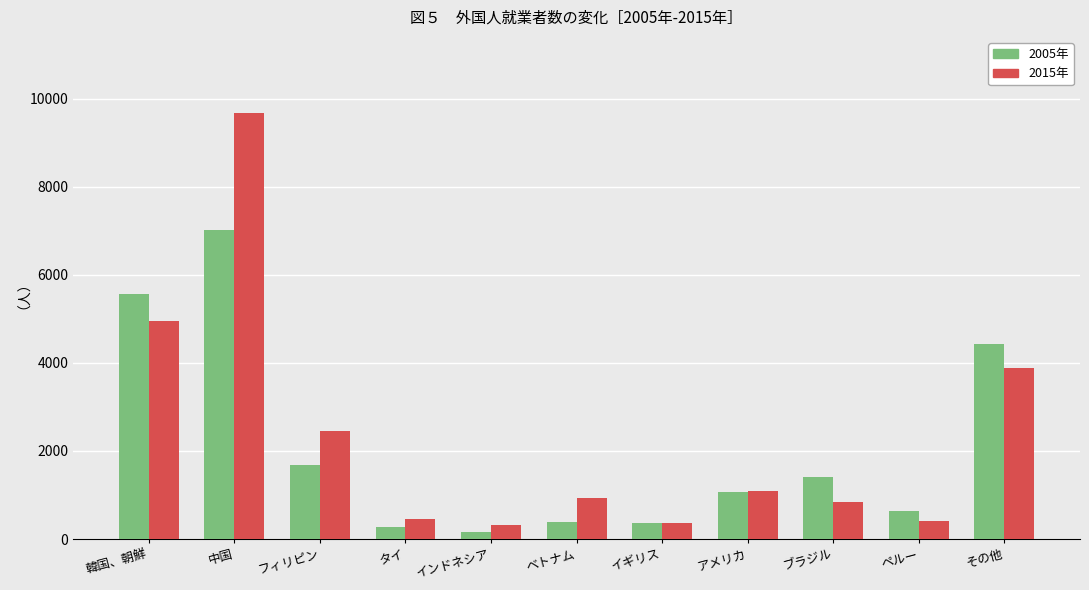

Where is 2015年 nearest to the value 4990?

韓国、朝鮮